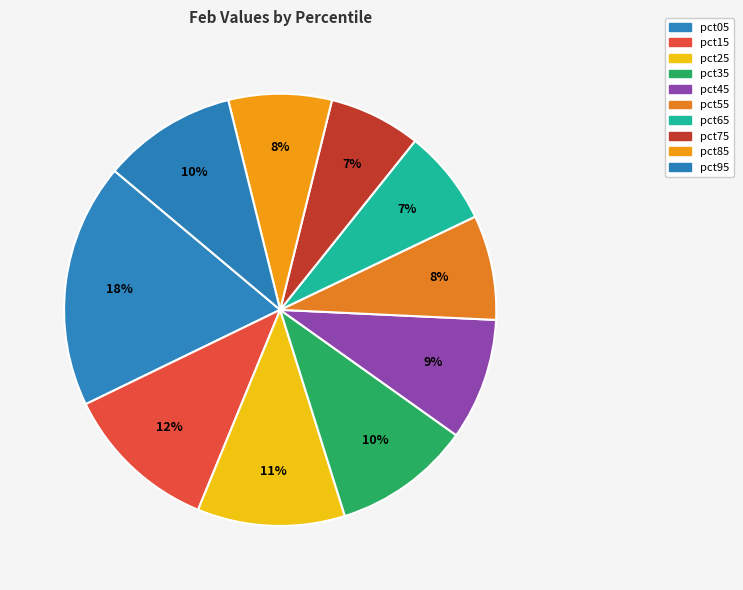

Which has a higher value, pct15 or pct25?

pct15